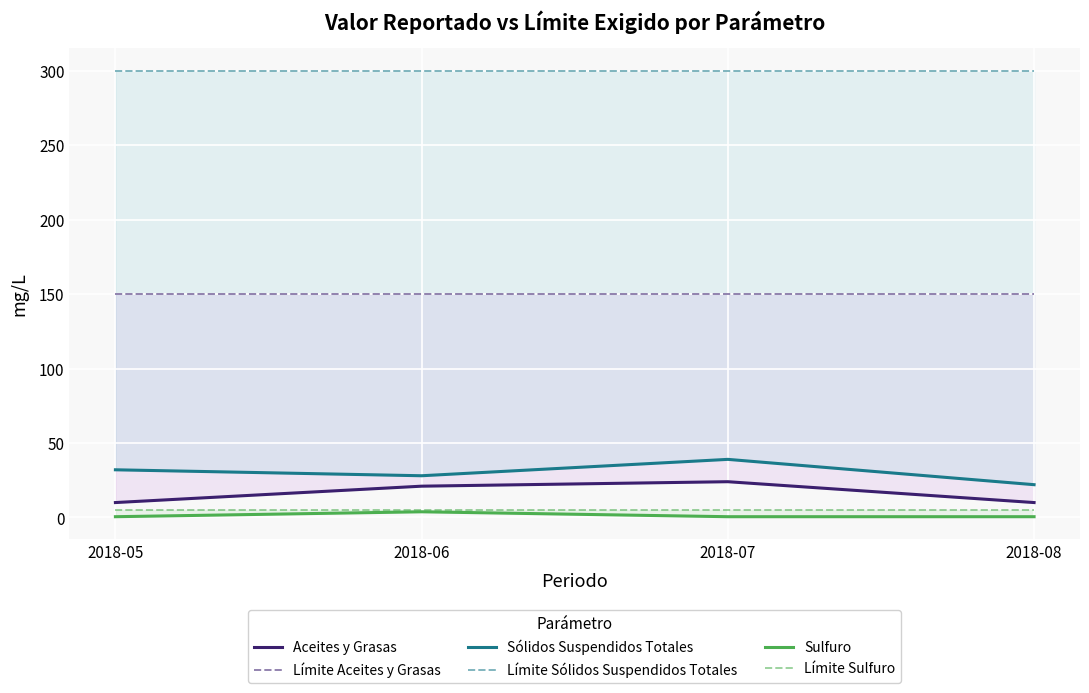

True or false: Límite Aceites y Grasas has more than 0 interior local peaks.

False